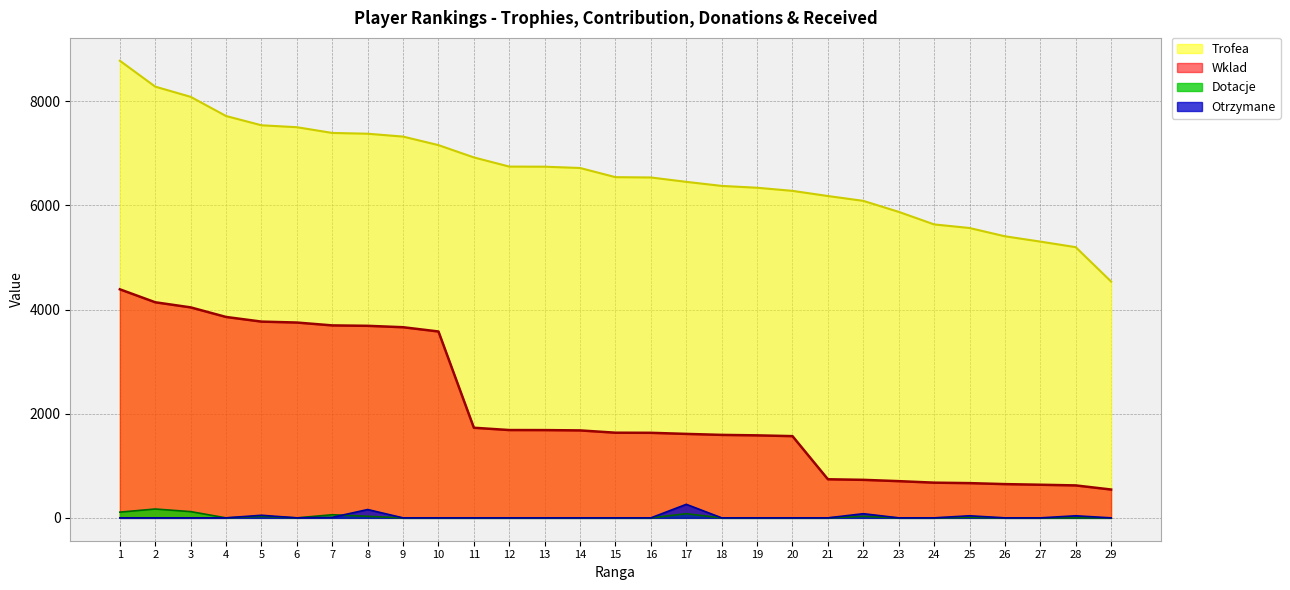

How many values in the Trofea series exceed 6541?

14